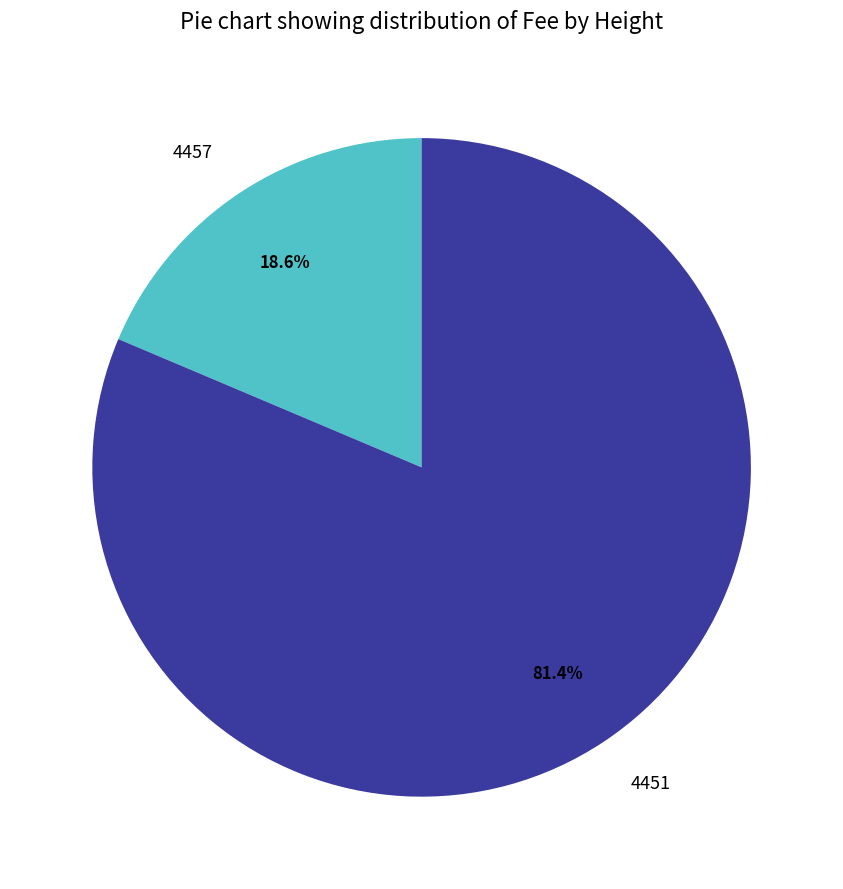

Does any single category account for the majority?

Yes